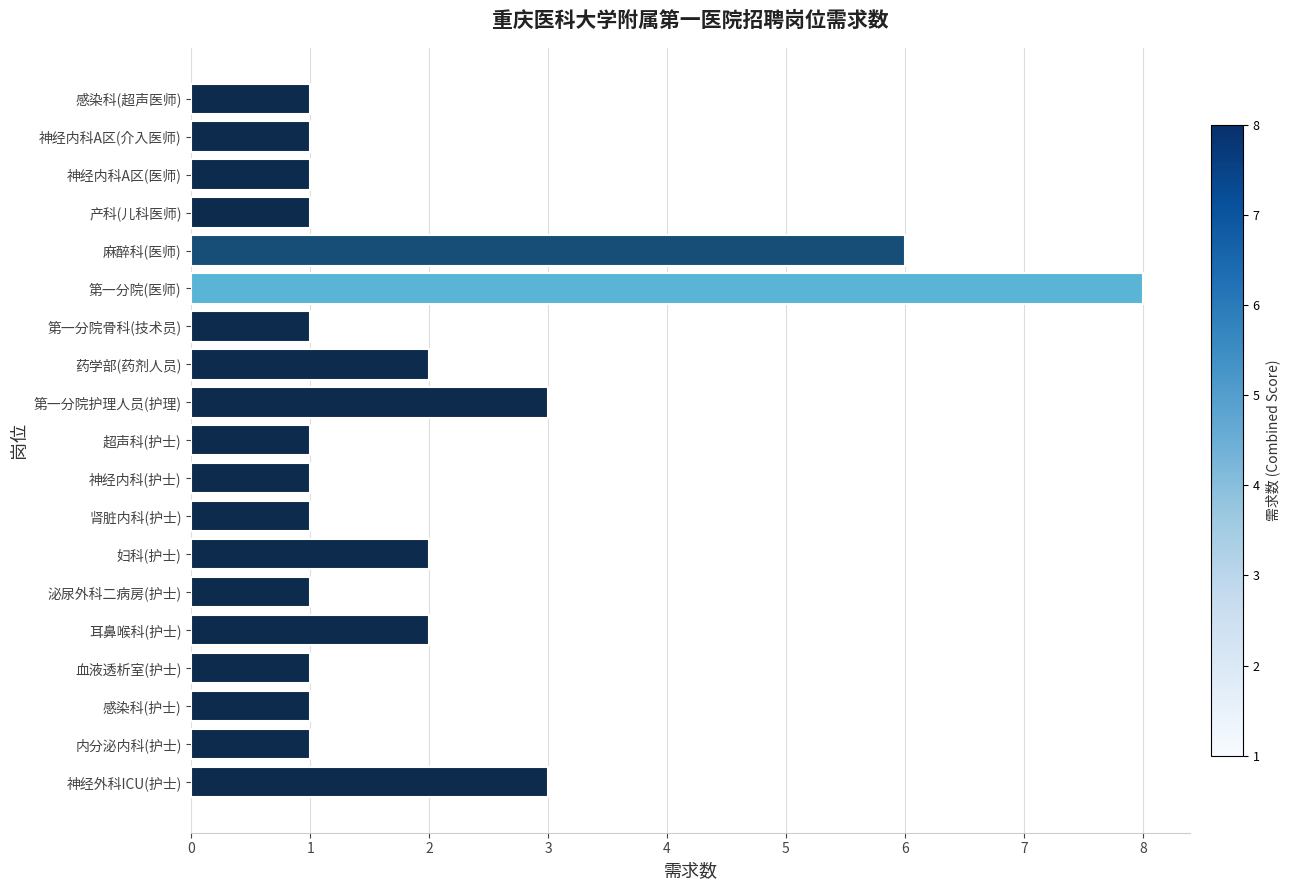

At which category does the chart reach its peak across all series?

第一分院(医师)